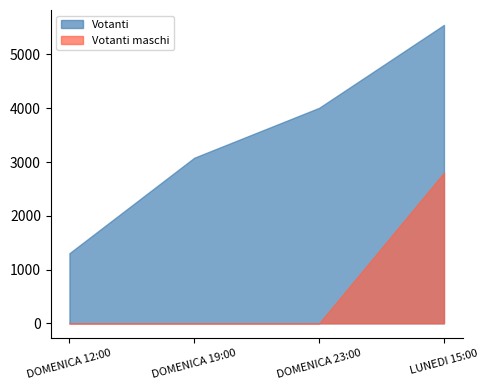

True or false: Votanti and Votanti maschi cross at least once.

False